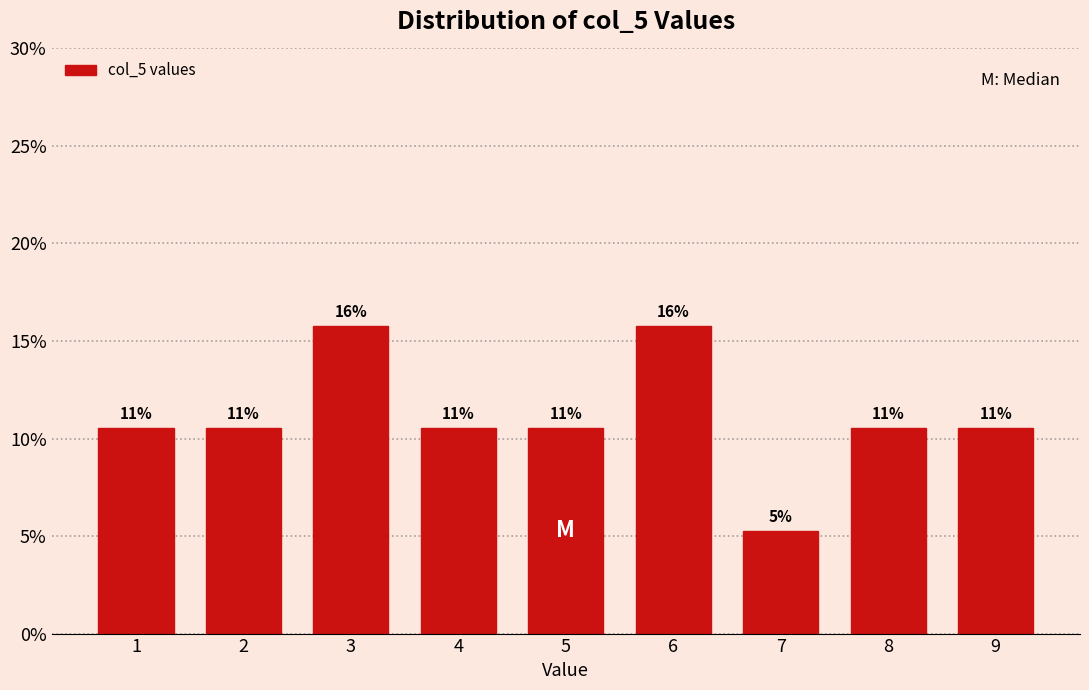

How many bars are there in total?

9